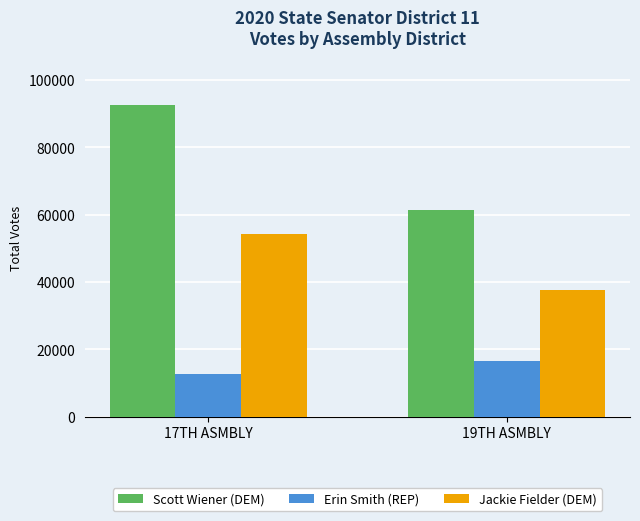

What is the sum of all Jackie Fielder (DEM) values?

91894